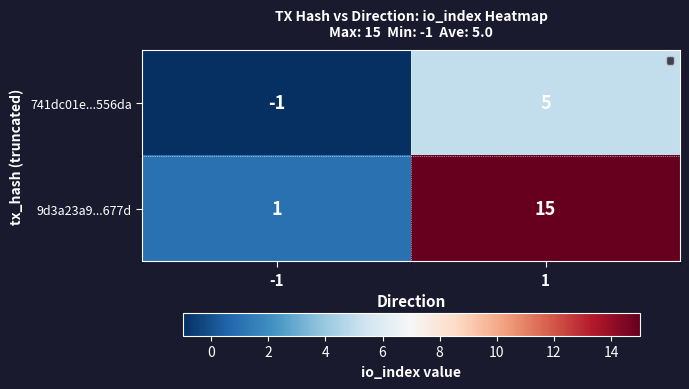

List the series in order of their overall mean, lowest first.

741dc01e...556da, 9d3a23a9...677d